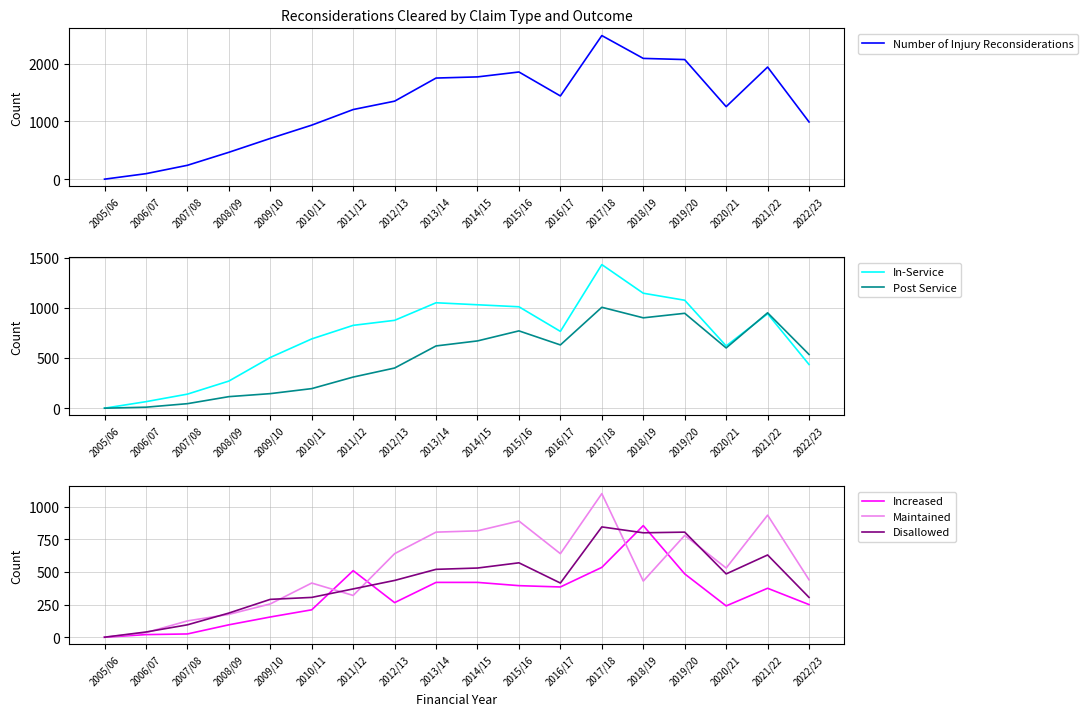

What is the difference between the highest and lowest values at 2015/16?

1460